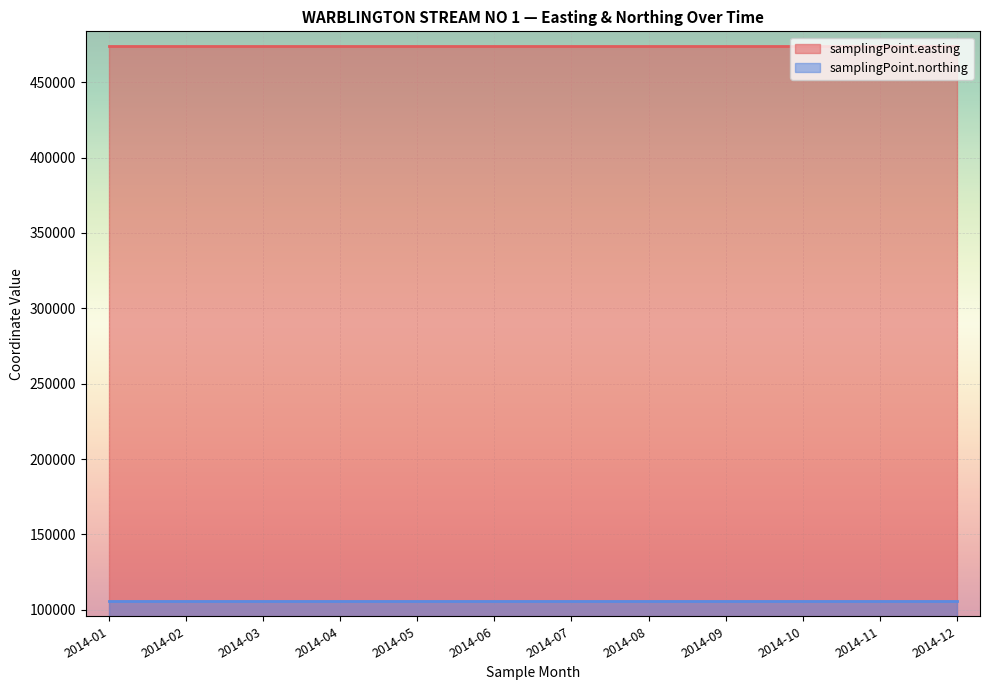

True or false: samplingPoint.easting and samplingPoint.northing cross at least once.

False